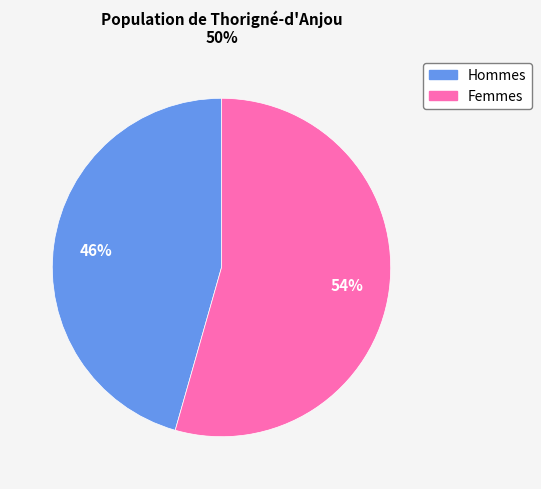

Is there a majority slice in this chart?

Yes